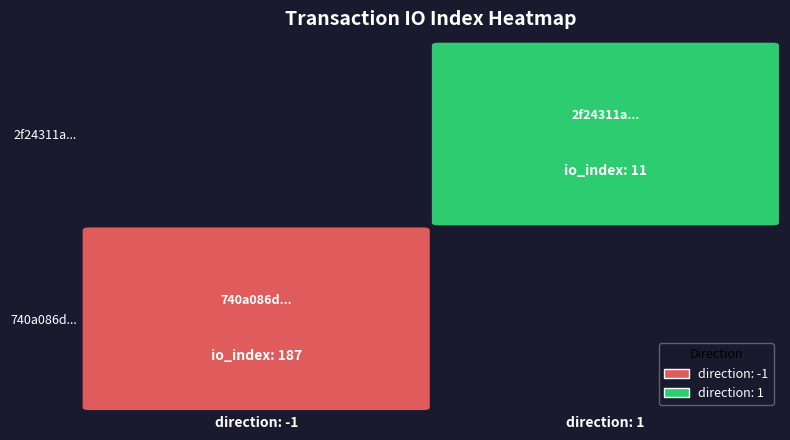

Between 0 and 1, which series saw the biggest shift?

740a086d5ffcc69fafe472c4d1666da444ae34b